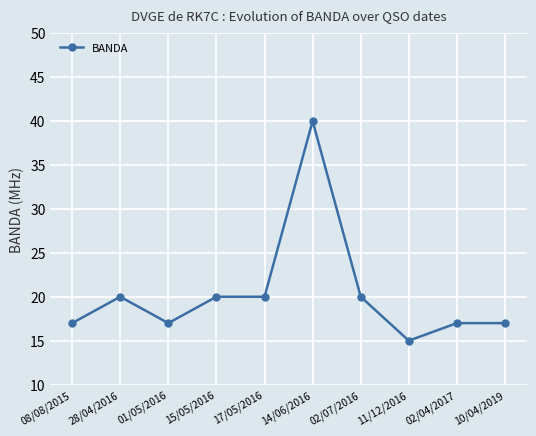

Reading left to right, what are all the values shown in this chart?

17	20	17	20	20	40	20	15	17	17